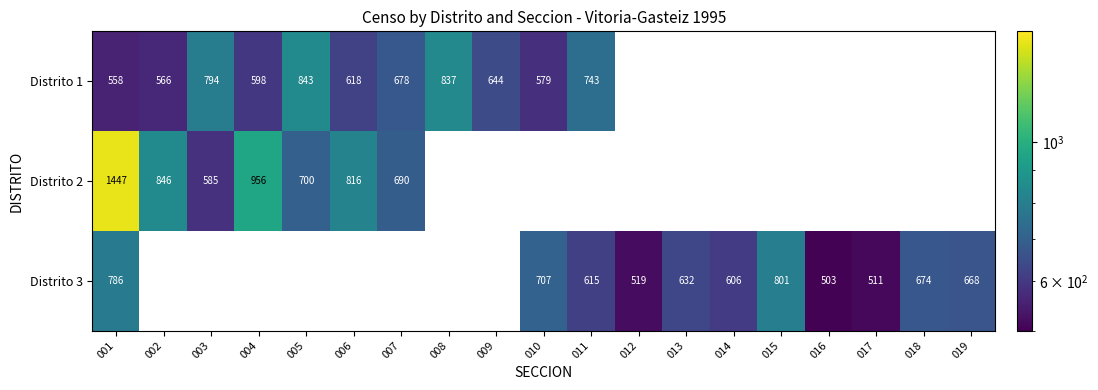

The value of Distrito 2 at 002 is 846. True or false?

True